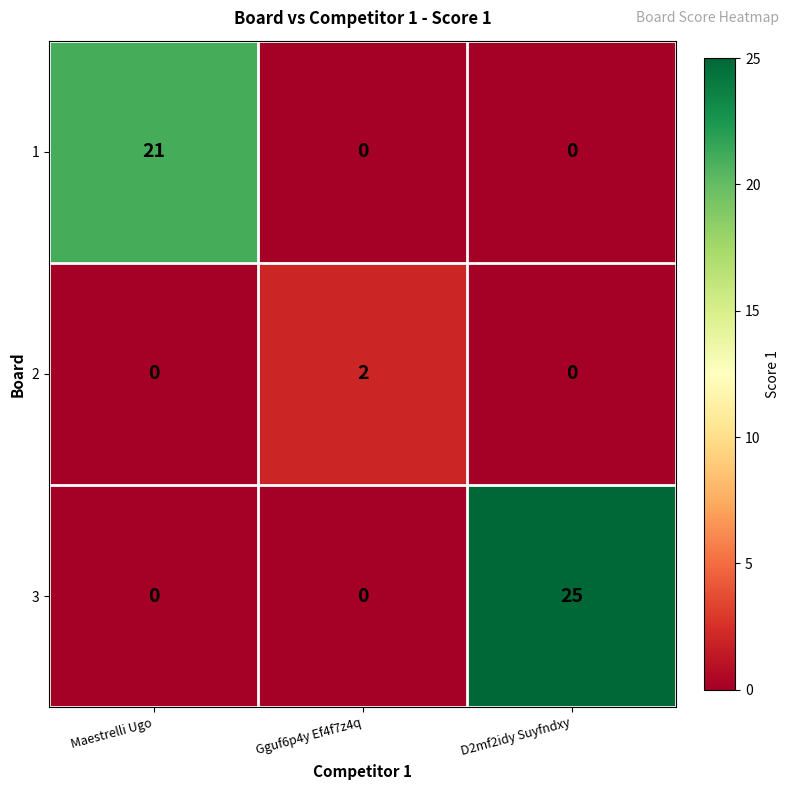

Count the 3 values in the range 0 to 25.

3